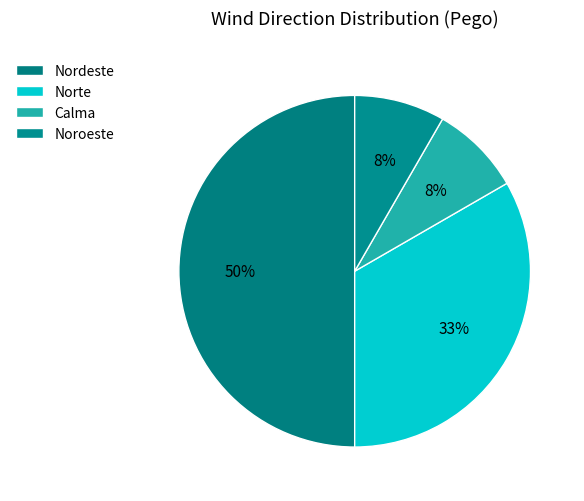

How many slices are in this pie chart?

4